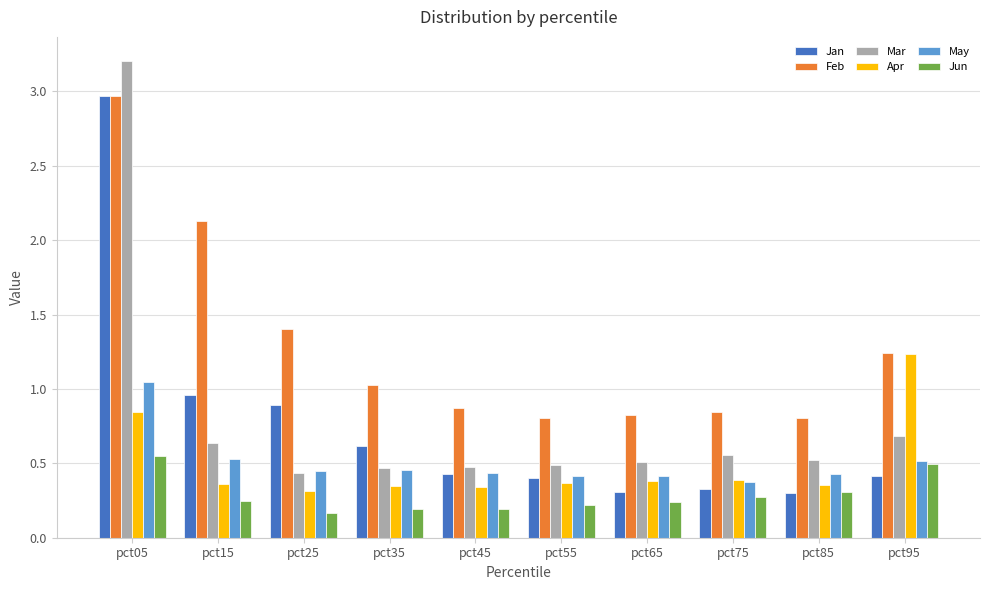

Read the Mar value at pct05.

3.2